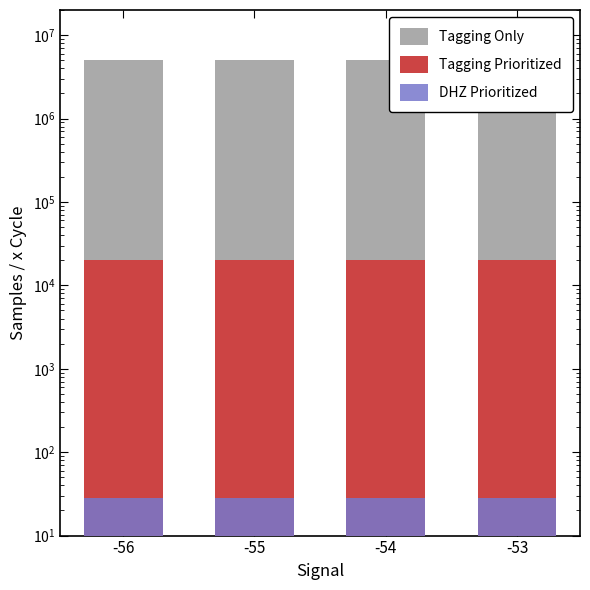

List the series in order of their peak value, lowest first.

DHZ Prioritized, Tagging Prioritized, Tagging Only